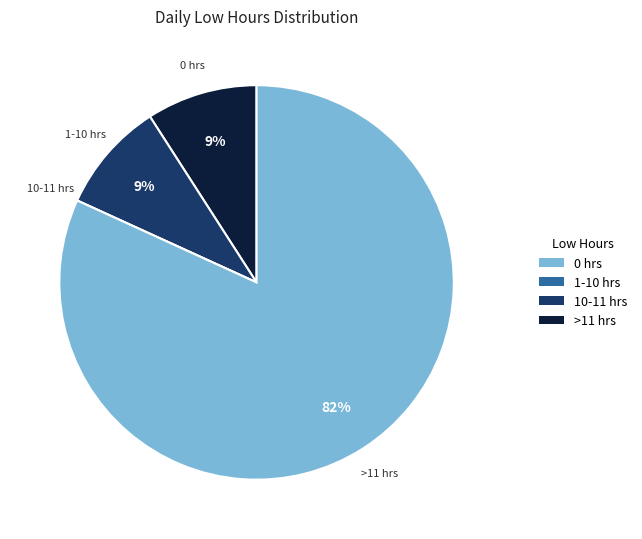

Which category accounts for the majority?

>11 hrs